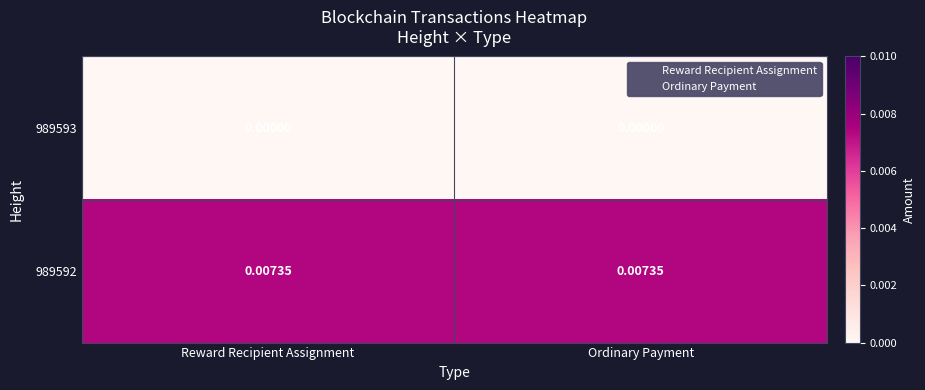

Rank the series by their maximum value, from lowest to highest.

989593, 989592